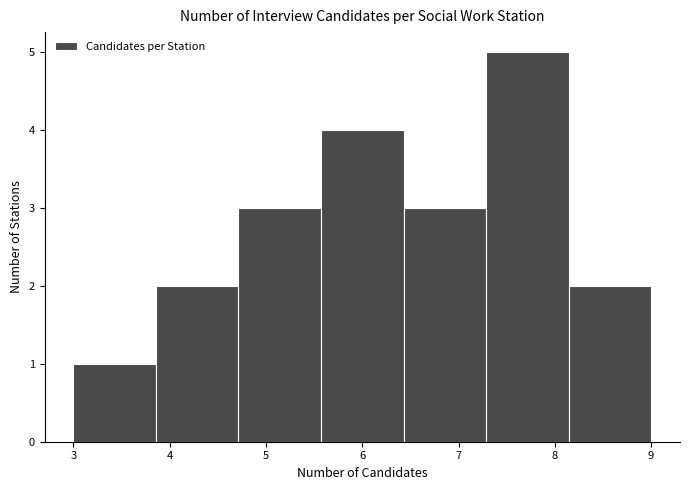

Reading left to right, list every bar in this chart as the range it spans on the x-axis followed by its height. Neither the bar edges nor the heights are printed on the chart, so give them approximately, as read against the axes.

3.0 to 3.9: 1
3.9 to 4.7: 2
4.7 to 5.6: 3
5.6 to 6.4: 4
6.4 to 7.3: 3
7.3 to 8.1: 5
8.1 to 9.0: 2